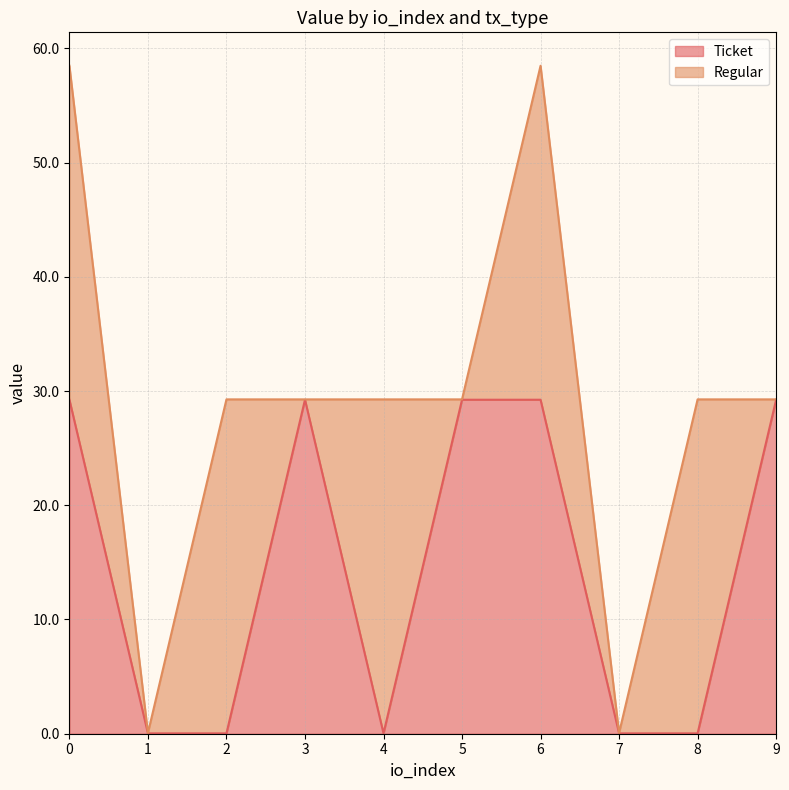

Is it true that Ticket equals 29.2 at 6?

True